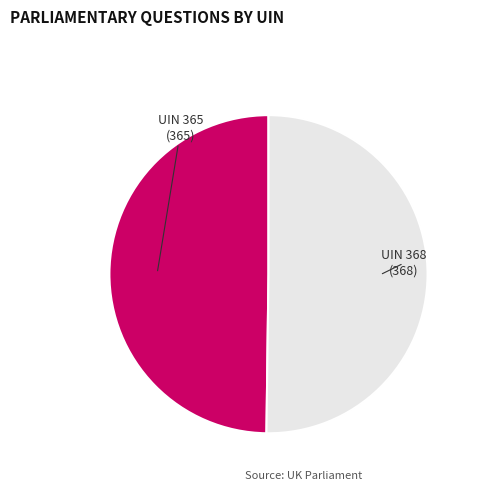

Which slice represents more than half of the pie?

UIN 368